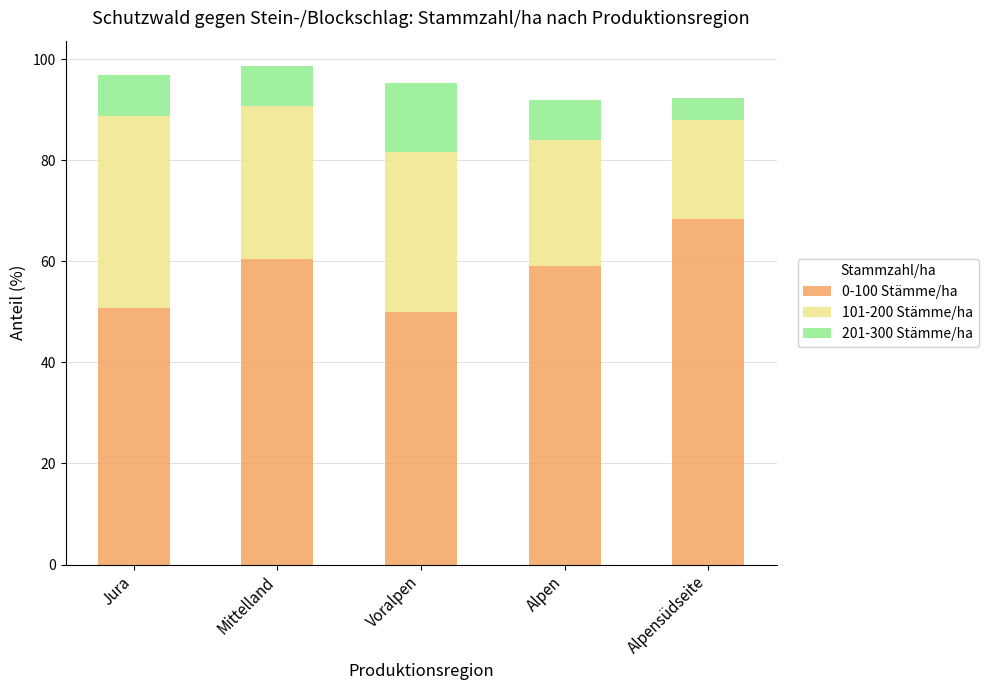

What is the total value across all series at Jura?

96.8